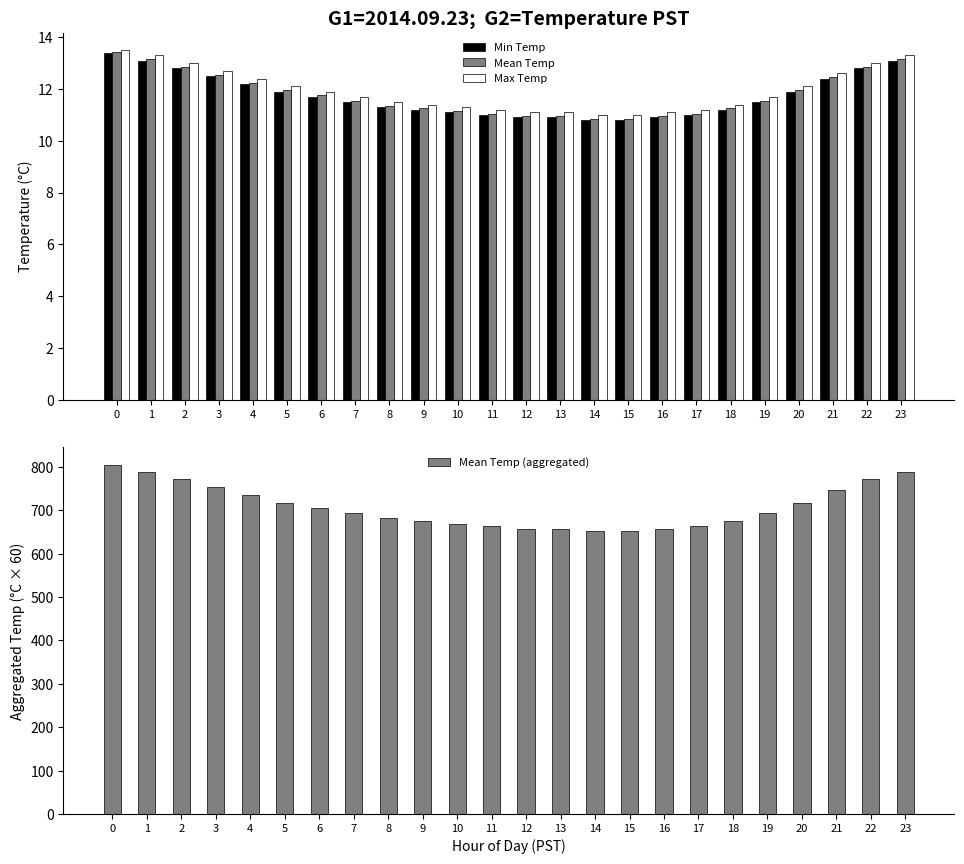

The Mean Temp series shows 12.8 at 2. True or false?

True